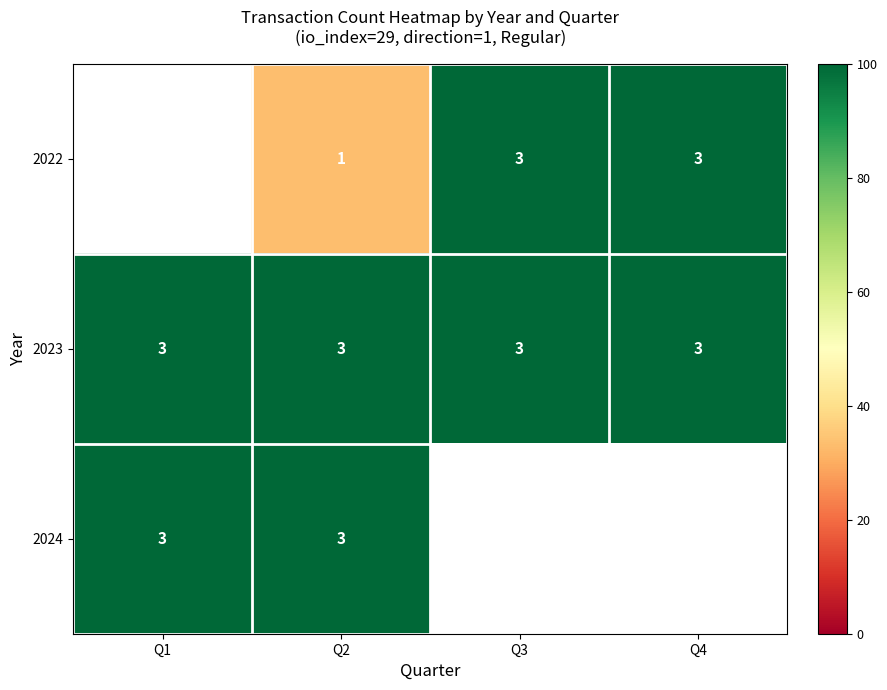

Is the value of 2022 at Q2 greater than the value of 2024 at Q1?

No